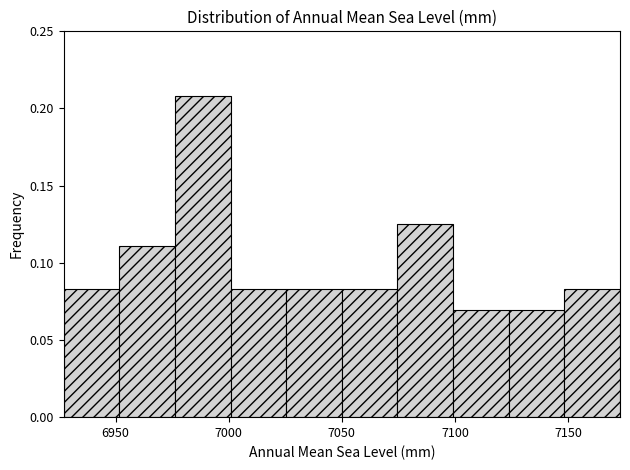

What is the height of the bar covering 6925 to 6950 on the x-axis? Neither the bar edges nor the heights are printed on the chart, so give them approximately, as read against the axes.

0.085